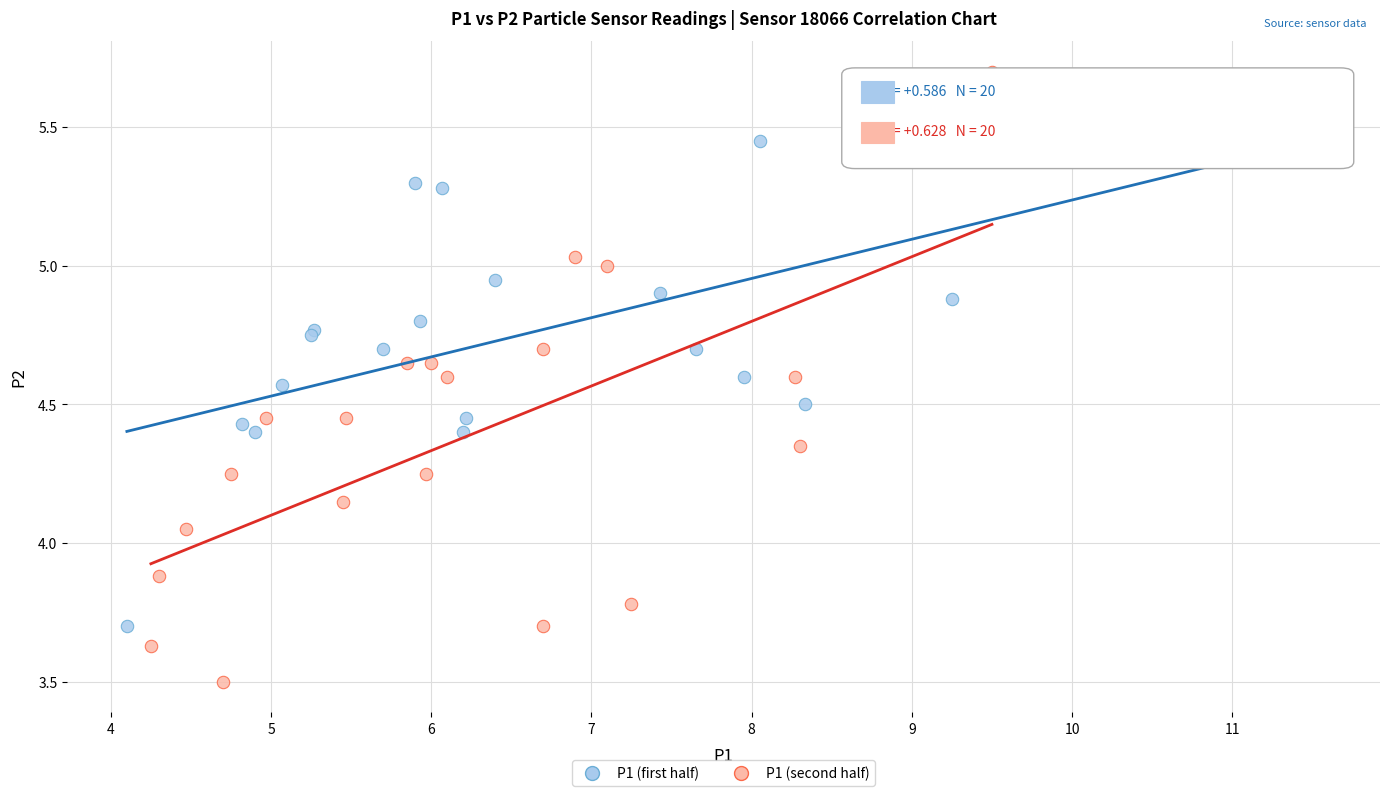

Which series reaches the maximum Y coordinate?

P1 (second half)